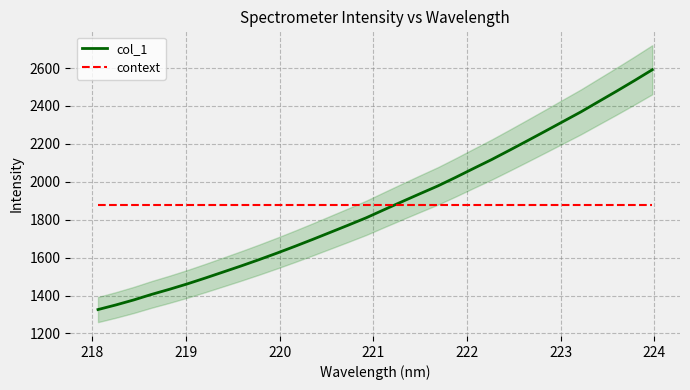

Which series ends up on top after the final intersection of col_1 and context?

col_1